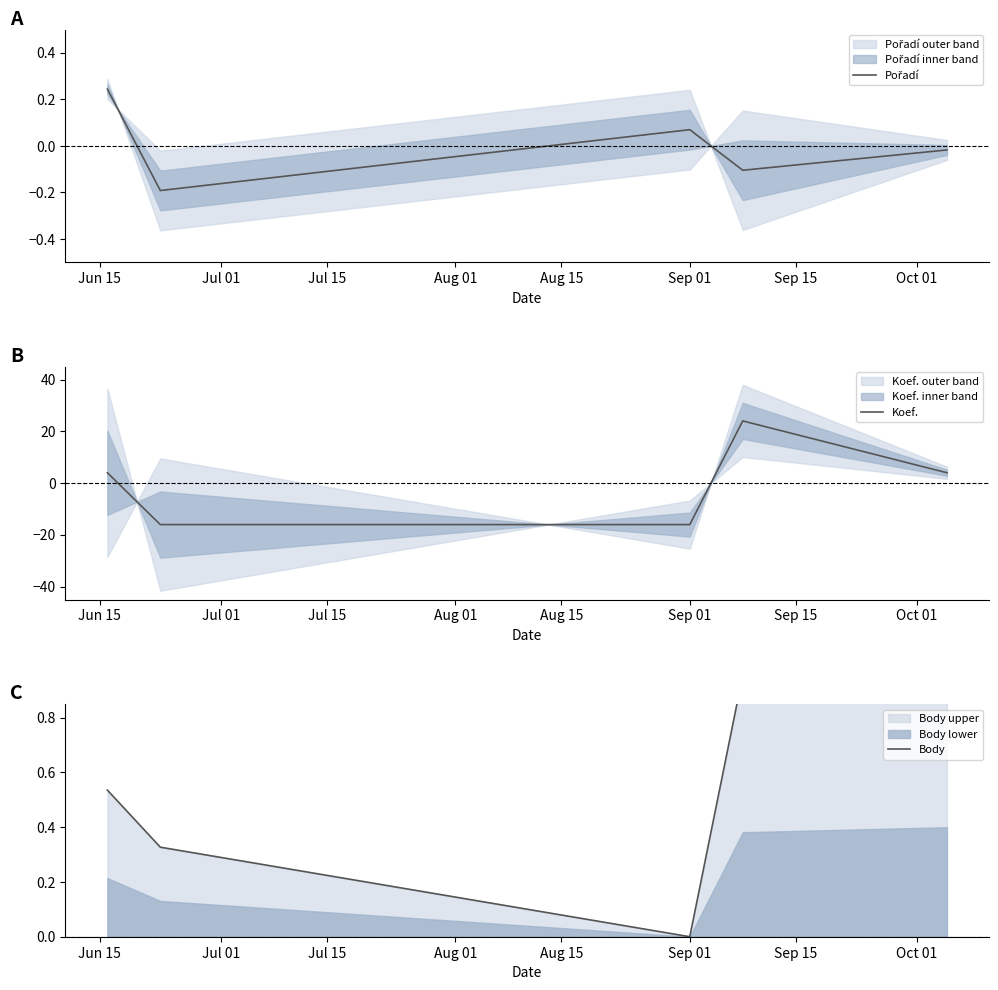

After their last crossing, which series has the higher values: Koef. or Body?

Koef.